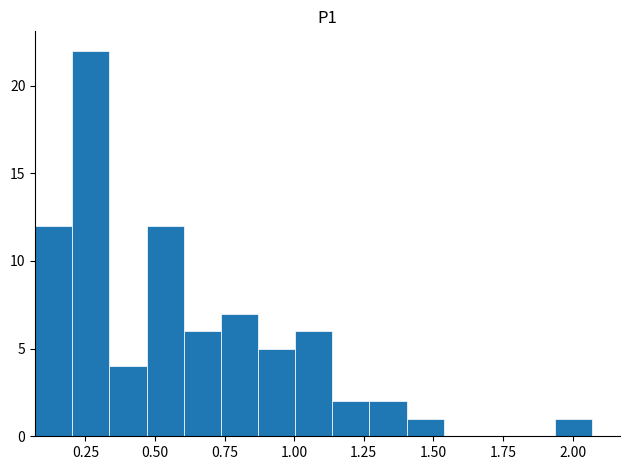

Around what value on the x-axis is the tallest bar? Give the approximate position of its centre, as read against the axis.

0.25